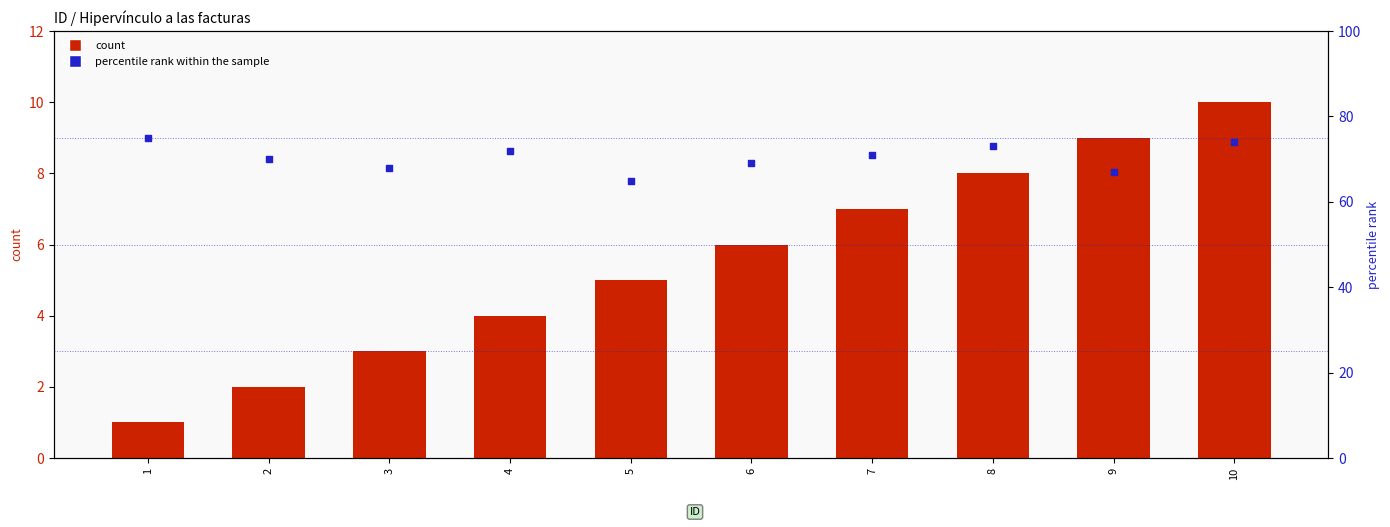

Which series contains the lowest Y value?

count